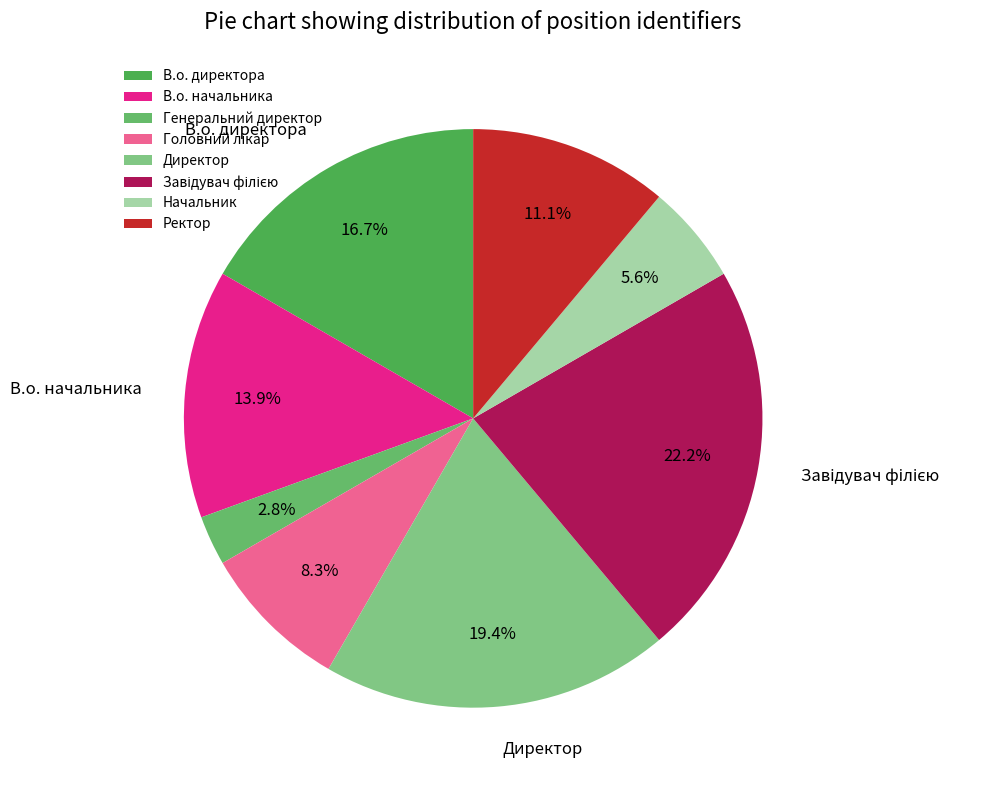

To the nearest percent, what is the difference between the largest and smallest slice percentages?

19%